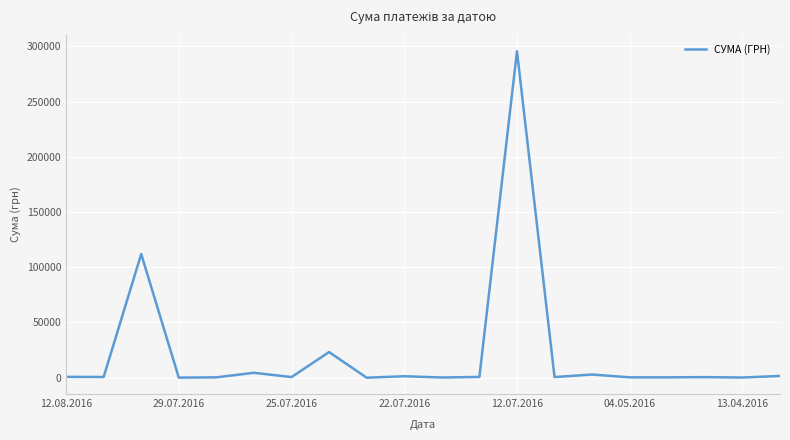

What is the maximum value shown in the chart?

295638.6